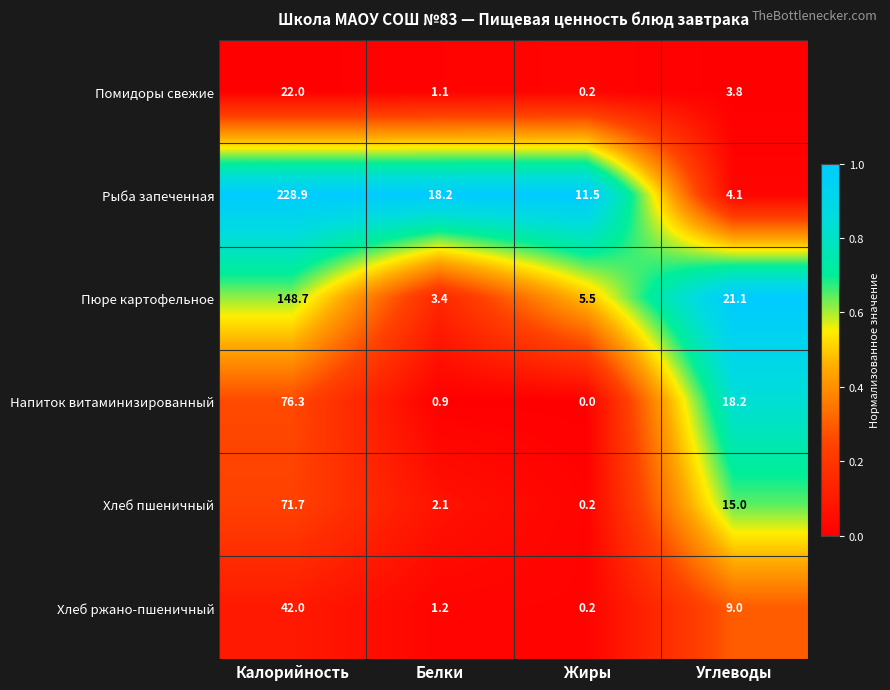

List the labels in order of Хлеб пшеничный value, largest first.

Калорийность, Углеводы, Белки, Жиры